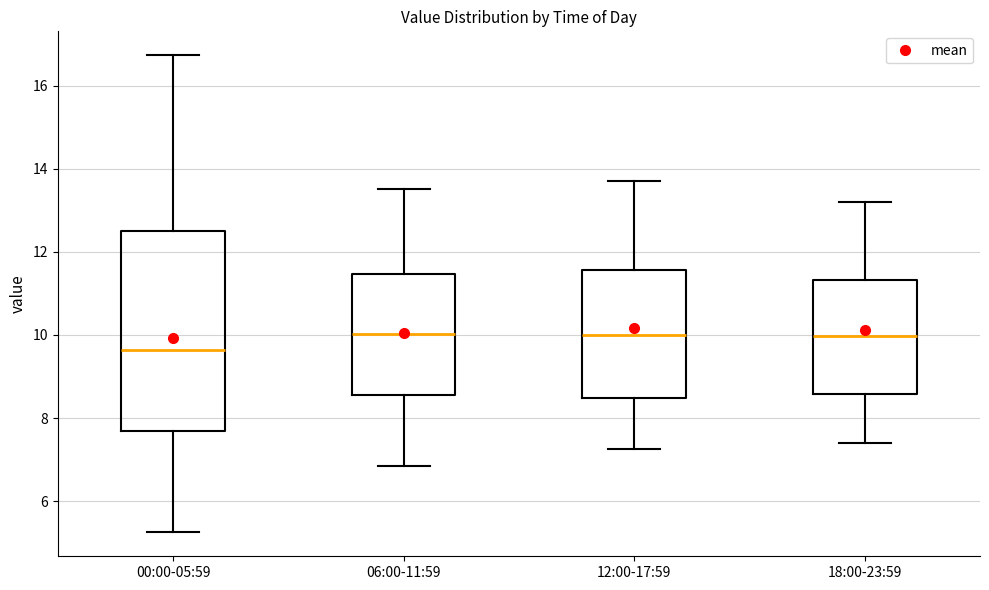

Where is the upper edge of the box for 18:00-23:59 on the y-axis? The values are not printed on the chart, so give them approximately, as read against the axis.

11.4